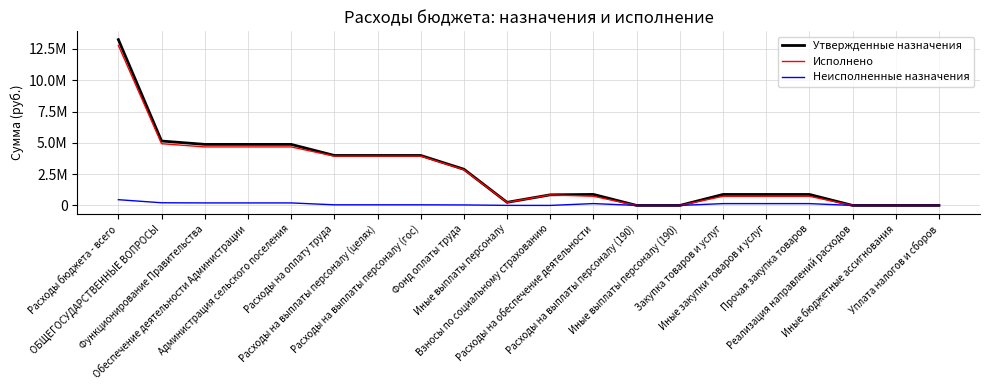

Which series ends up on top after the final intersection of Исполнено and Неисполненные назначения?

Исполнено